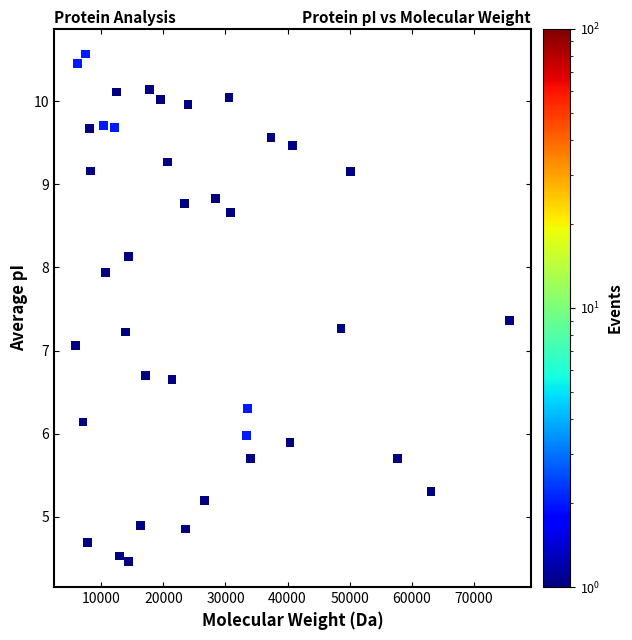

What is the range of X values (max minus min)?

69879.5